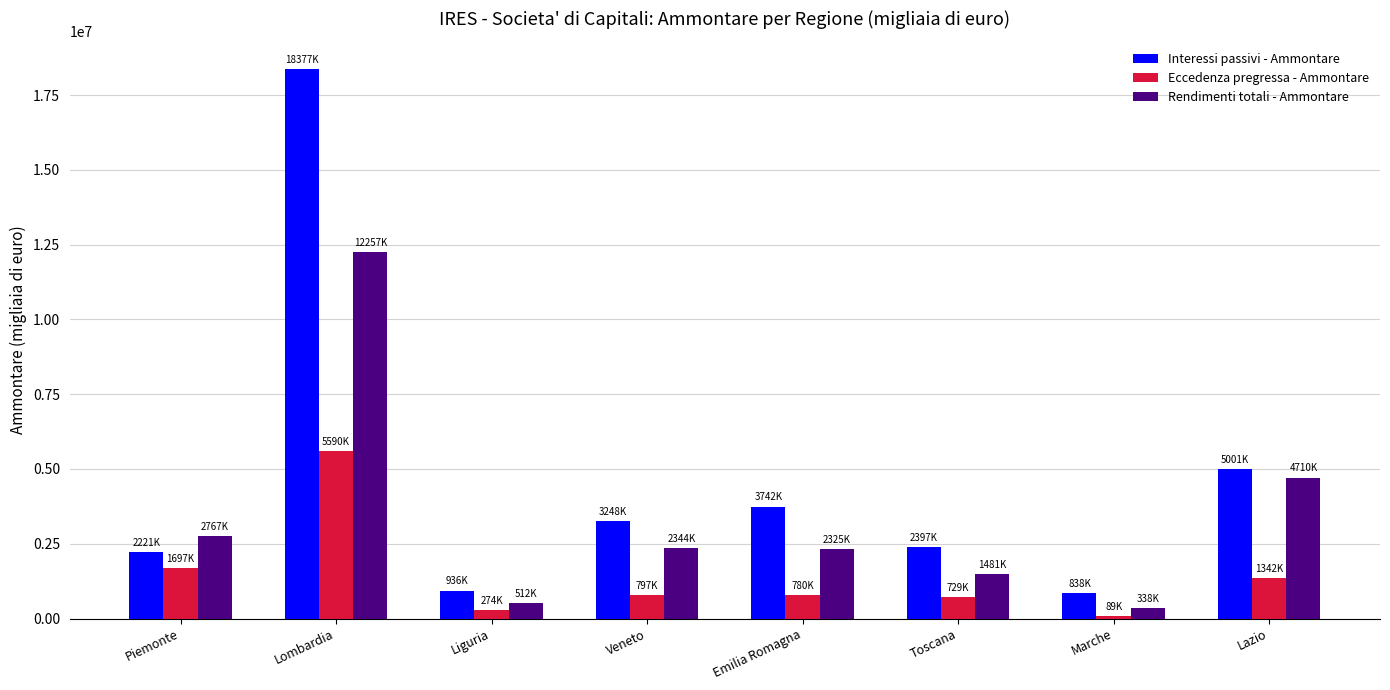

Rank the series by their average value, from highest to lowest.

Interessi passivi - Ammontare, Rendimenti totali - Ammontare, Eccedenza pregressa - Ammontare